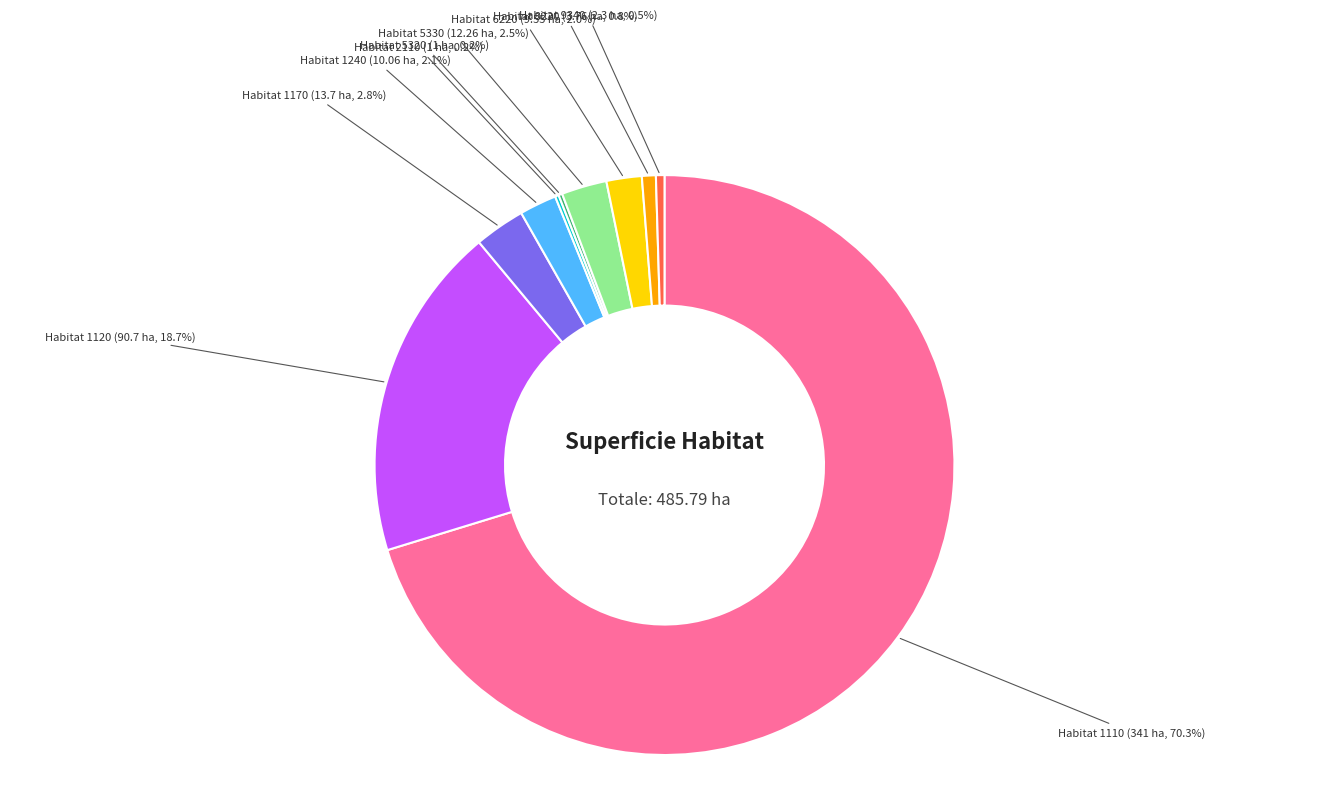

Is there any slice that represents more than half of the pie?

Yes